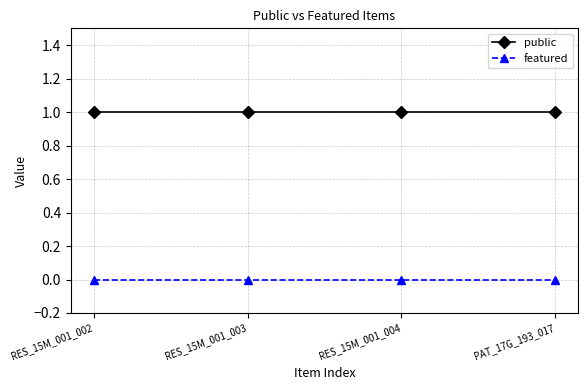

What position from the left is RES_15M_001_002?

1